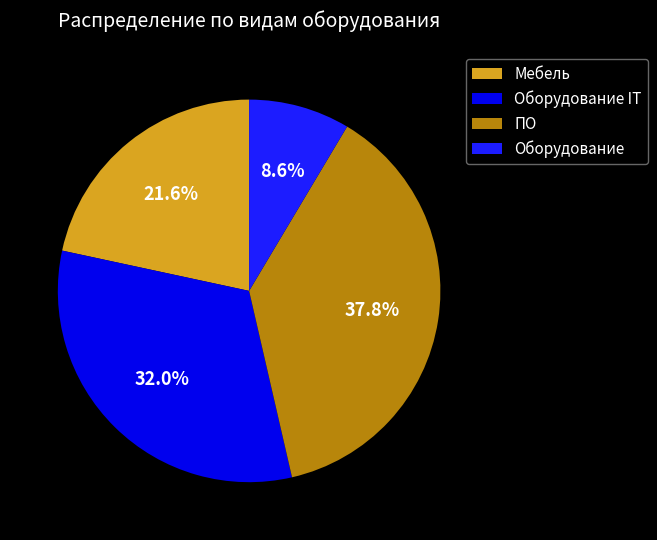

How many segments does this pie chart have?

4